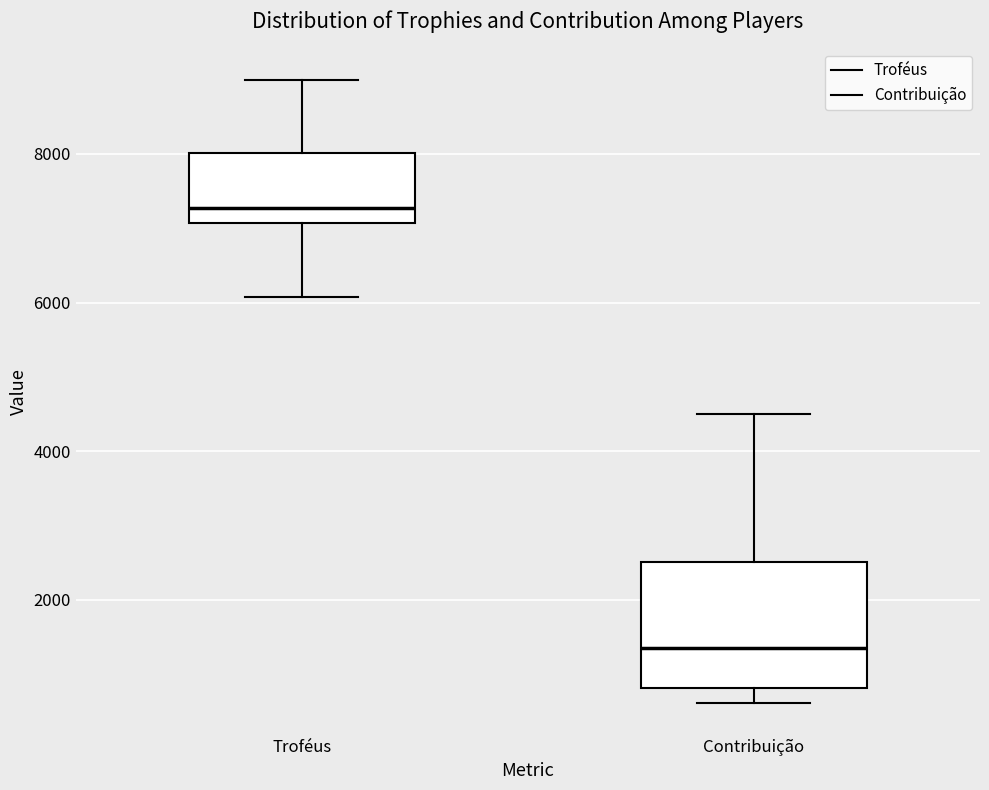

Reading left to right, transcribe this box plot: for each box, give where its median line is, the range the box spans, and where its two whiskers end, as read against the y-axis. The values are not printed on the chart, so give them approximately, as read against the axis.

Troféus: median 7200, box 7000 to 8000, whiskers 6000 to 9000
Contribuição: median 1400, box 800 to 2600, whiskers 600 to 4600